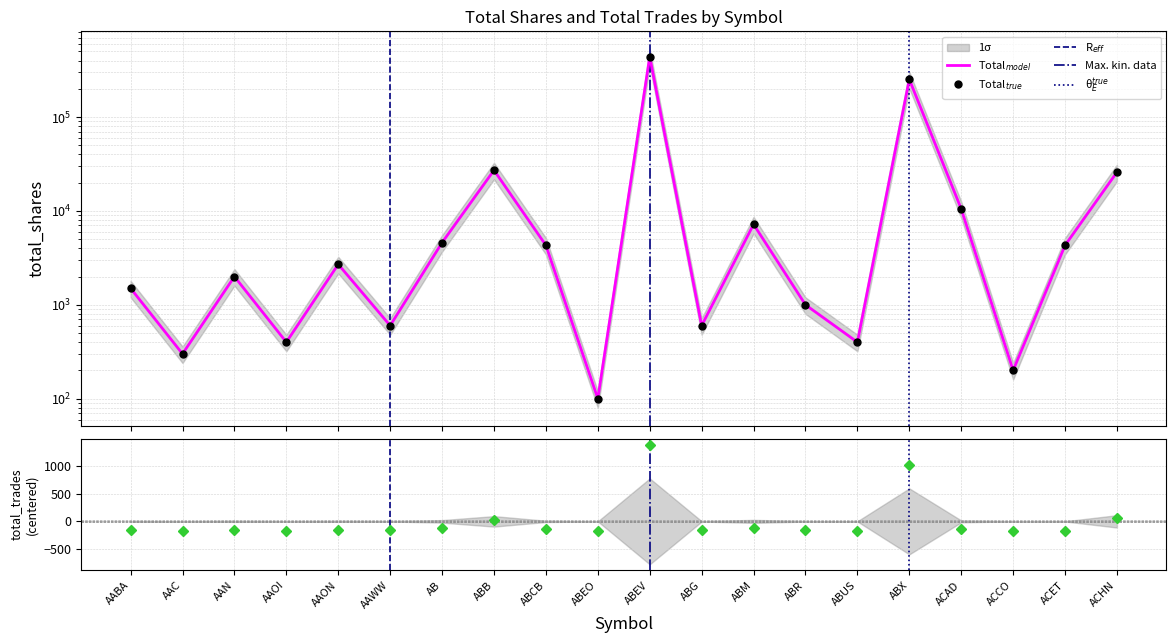

What is the difference between the maximum and minimum values in the total_shares series?

439530.0